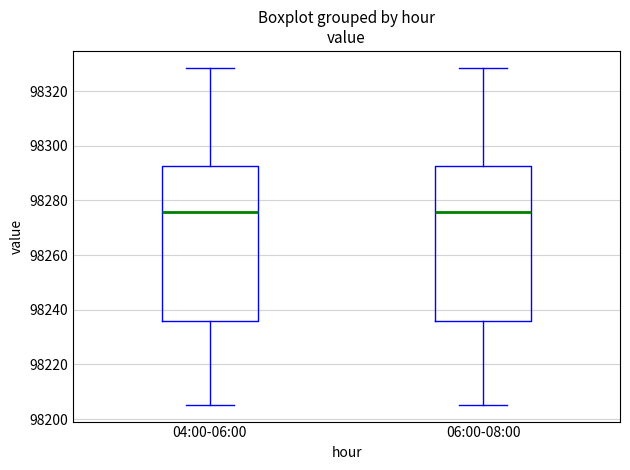

Where is the upper edge of the box for 06:00-08:00 on the y-axis? The values are not printed on the chart, so give them approximately, as read against the axis.

98292